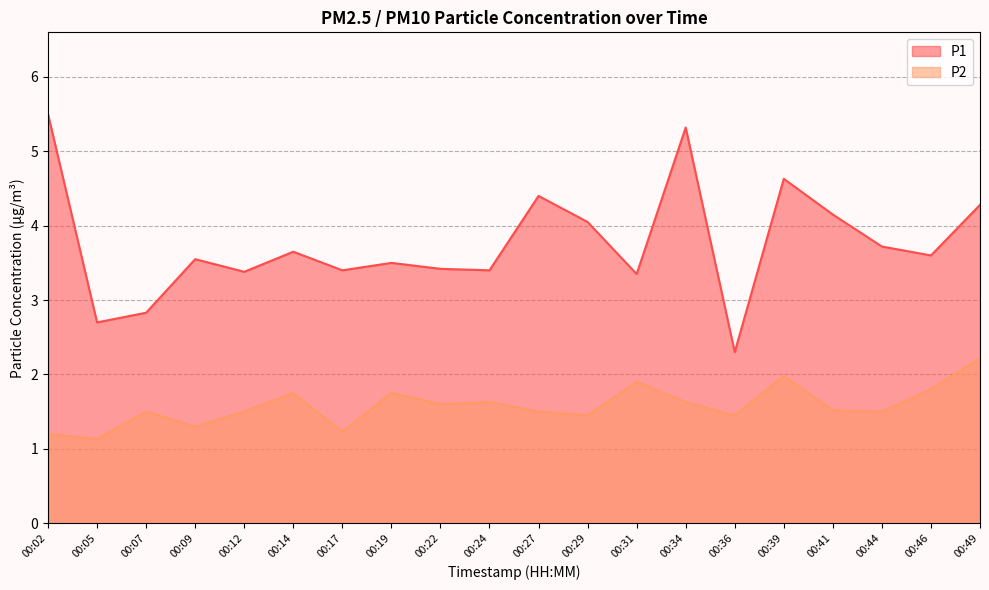

Rank the series by their average value, from lowest to highest.

P2, P1